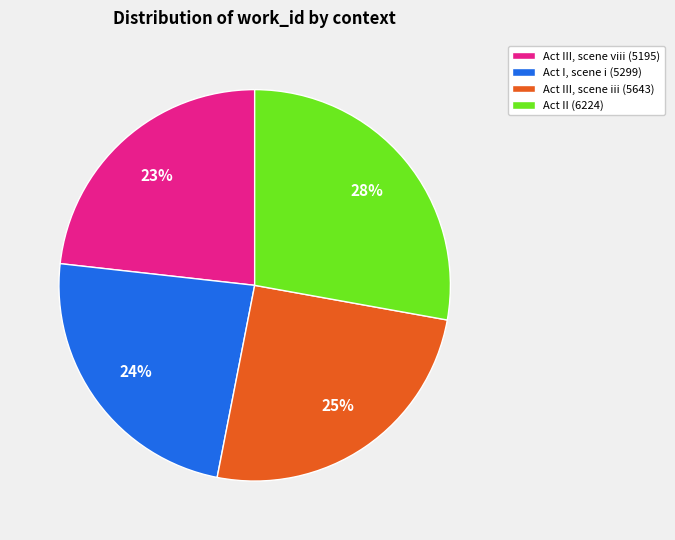

Approximately how many times larger is the value at Act III, scene viii (5195) compared to Act III, scene iii (5643)?

0.9